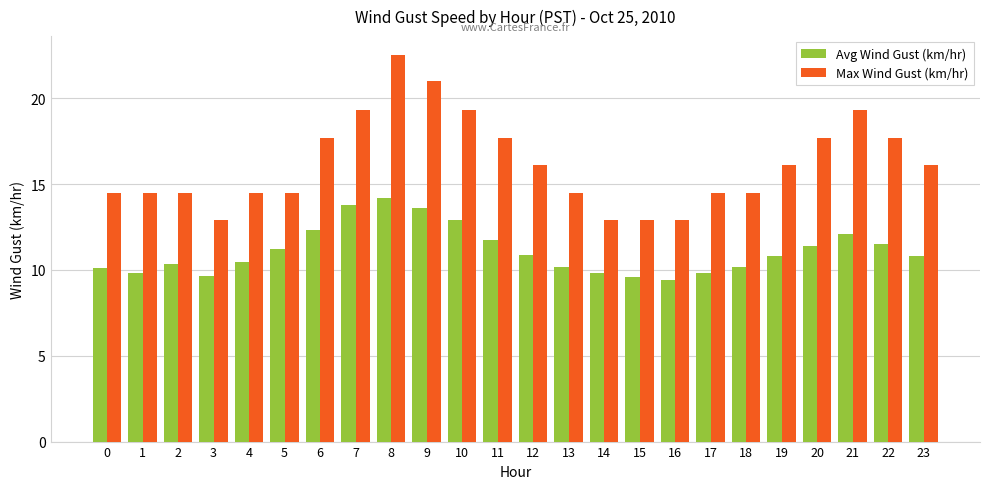

At 11, list the series in order from smallest to largest.

Avg Wind Gust (km/hr), Max Wind Gust (km/hr)